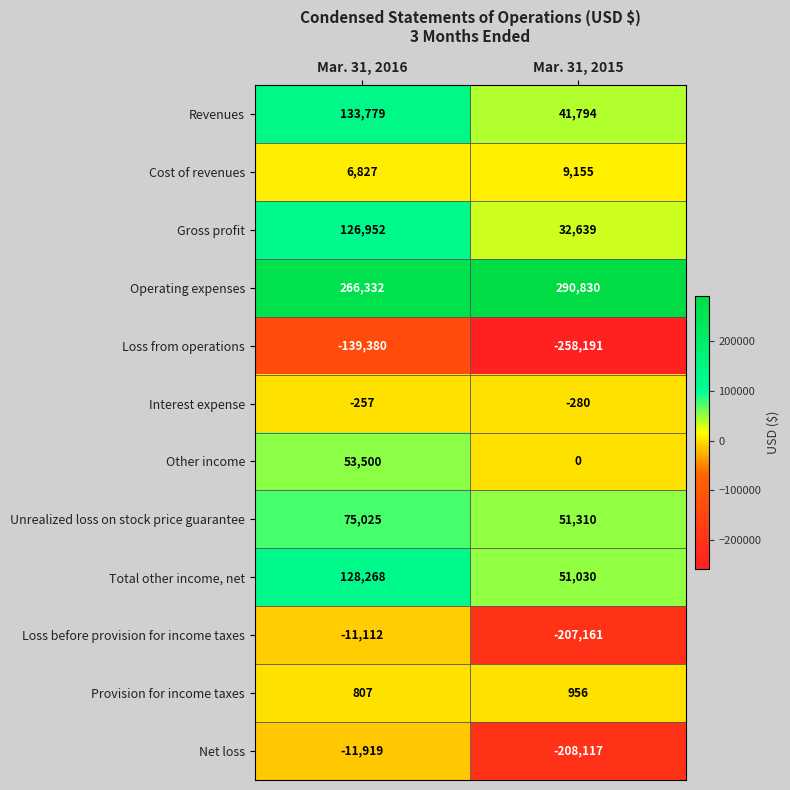

What is the difference between the highest and lowest values at Mar. 31, 2016?

405712